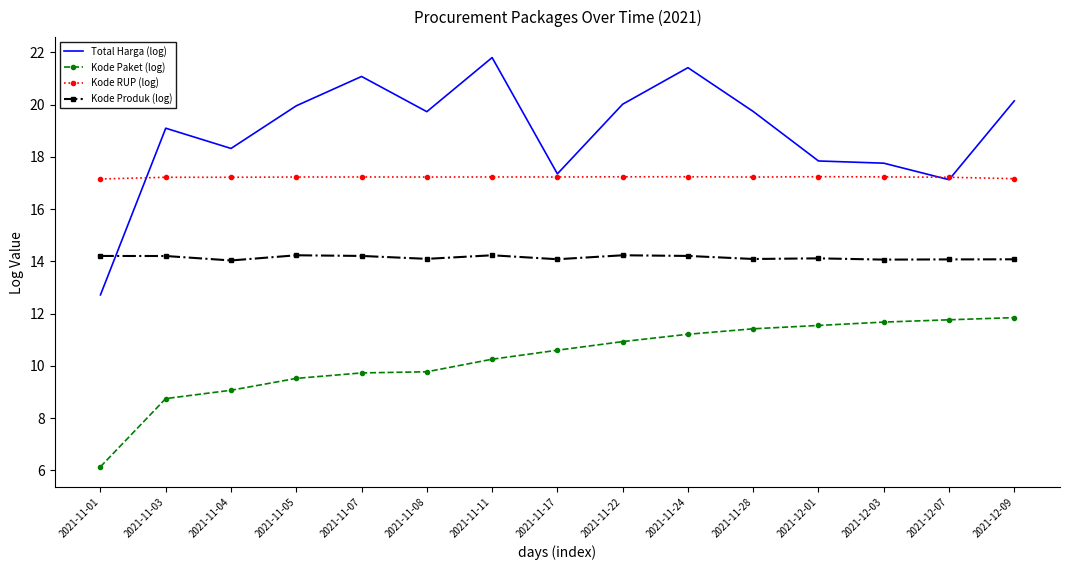

What is the difference between the Total Harga (log) values at 2021-11-24 and 2021-11-22?

1.4